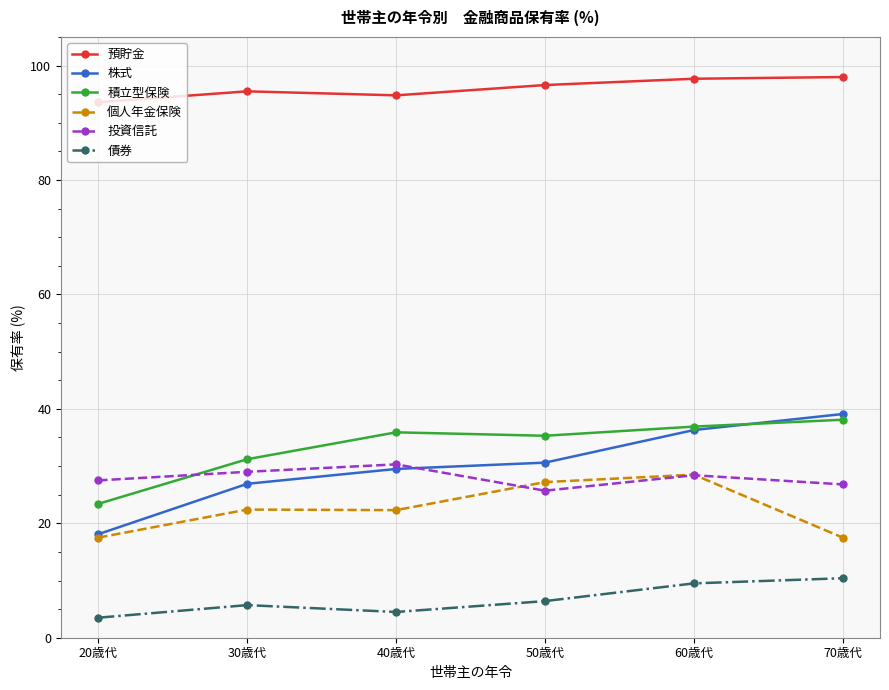

What is the sum of the 投資信託 values at 30歳代 and 50歳代?

54.7